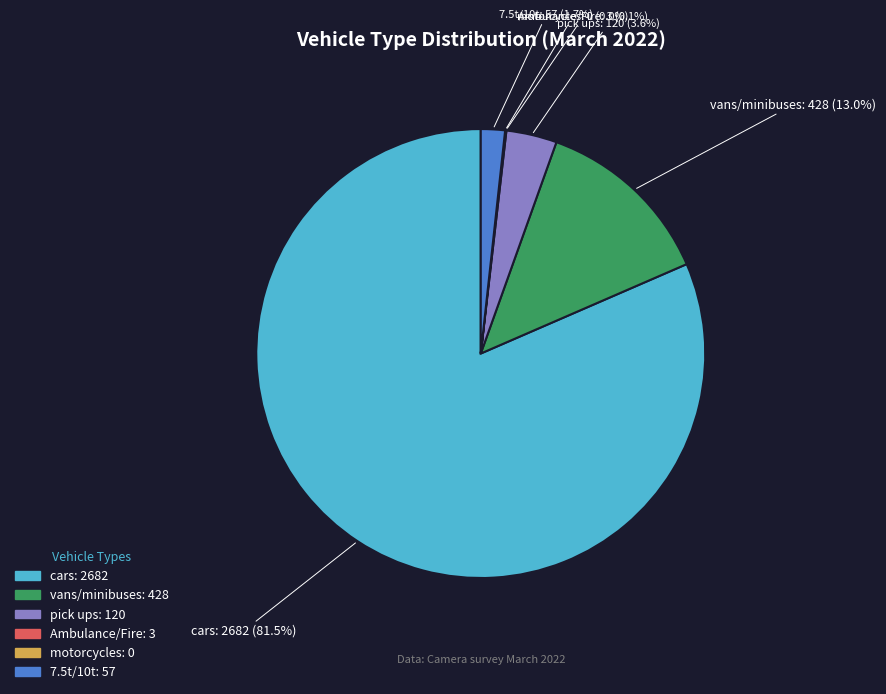

Do vans/minibuses and Ambulance/Fire together represent more than half of the pie?

No